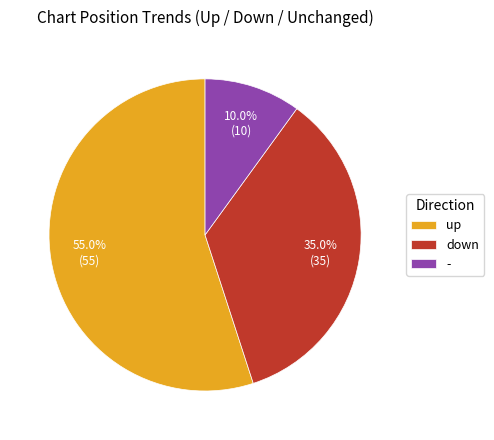

Does - represent more than half of the total?

No